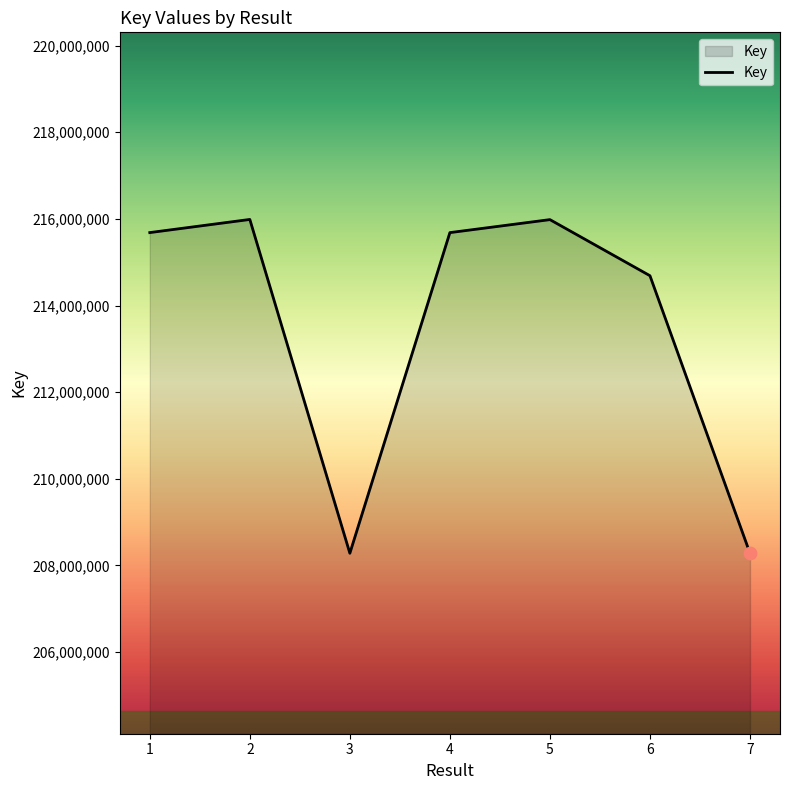

Between 2 and 1, which is larger?

2